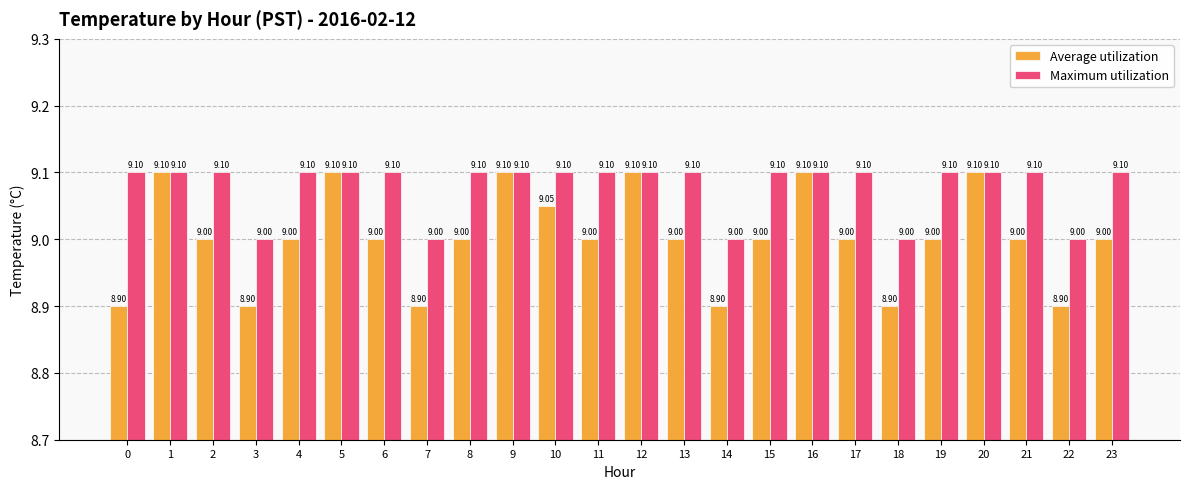

The value of Average utilization at 5 is 3.6. True or false?

False